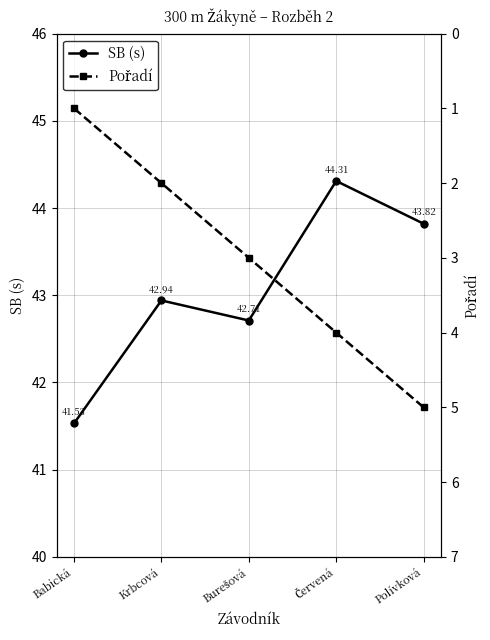

At which label does SB (s) reach its peak?

Červená